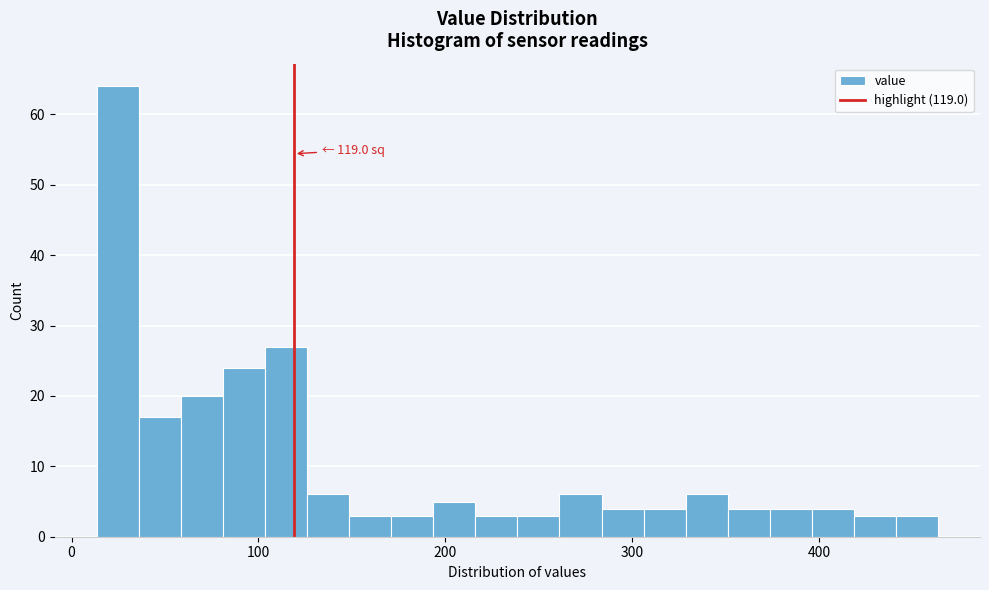

Read against the x-axis, roughly where is the centre of the tallest bar?

20